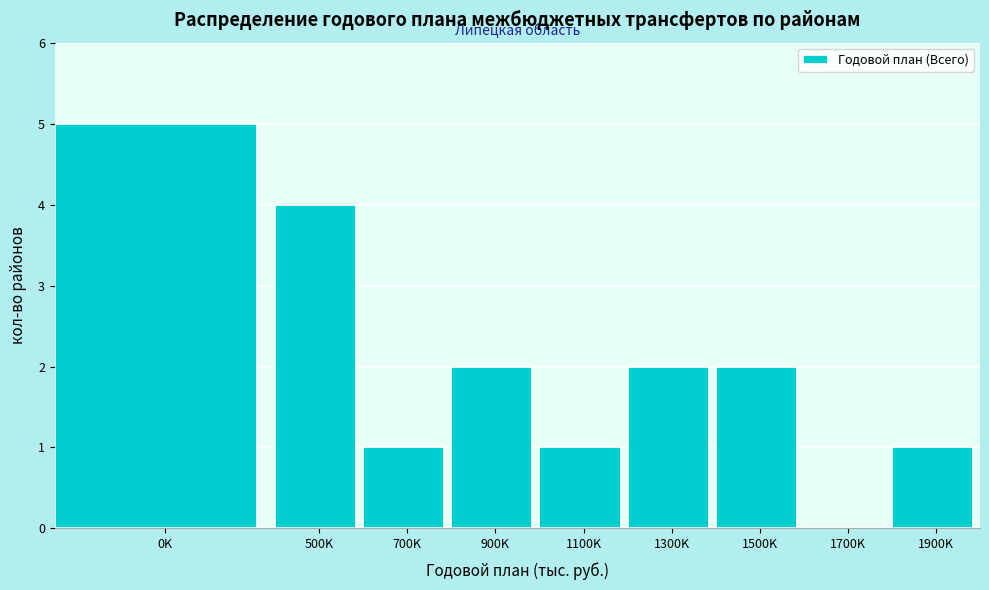

Reading left to right, list all the values displayed in this chart.

0K=5	500K=4	700K=1	900K=2	1100K=1	1300K=2	1500K=2	1700K=0	1900K=1